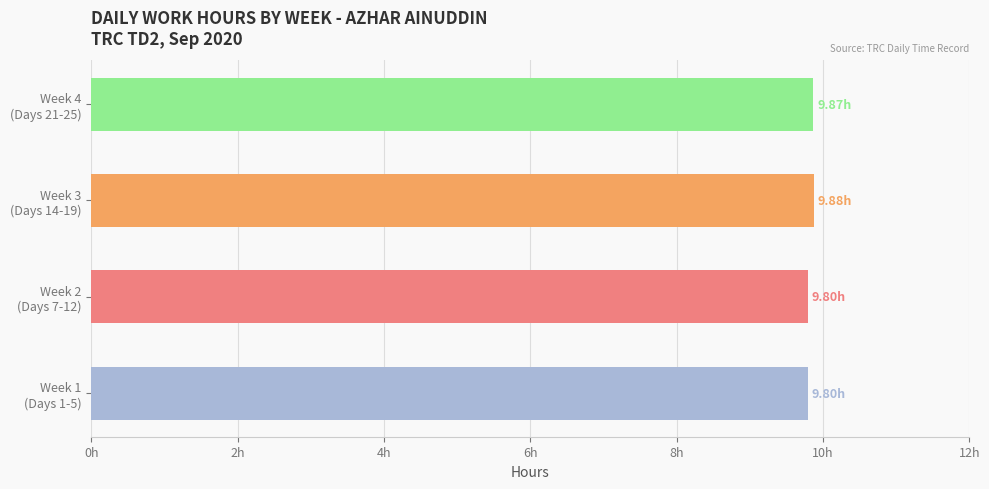

Are the bars horizontal?

Yes